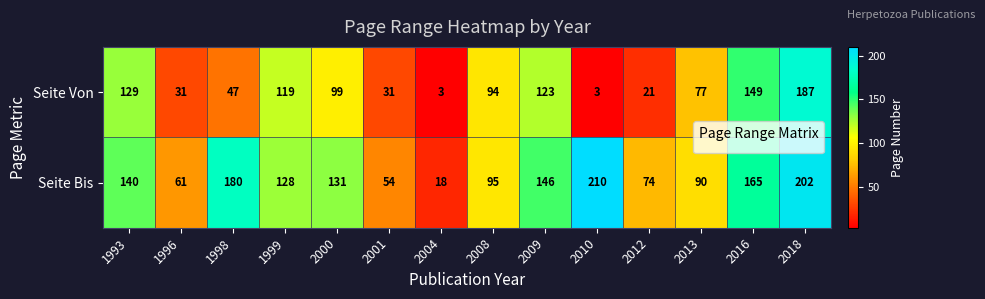

Reading left to right, what are all the values shown in this chart?

Seite Von: 129	31	47	119	99	31	3	94	123	3	21	77	149	187
Seite Bis: 140	61	180	128	131	54	18	95	146	210	74	90	165	202